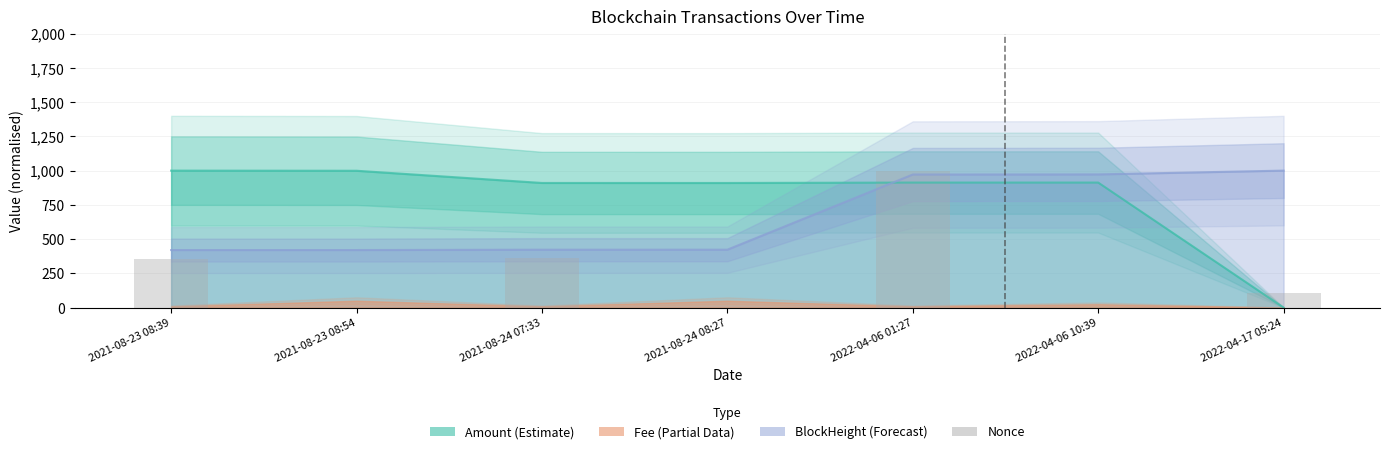

The value at 2021-08-24 08:27 is 0.0. True or false?

False